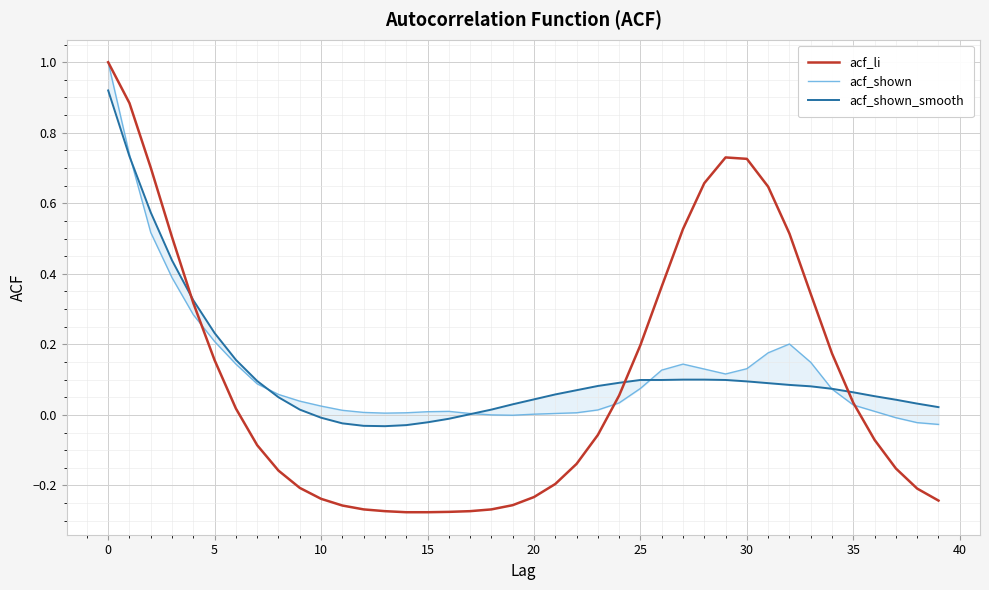

In acf_shown, how many points are higher than both neighbors (excluding endpoints)?

3